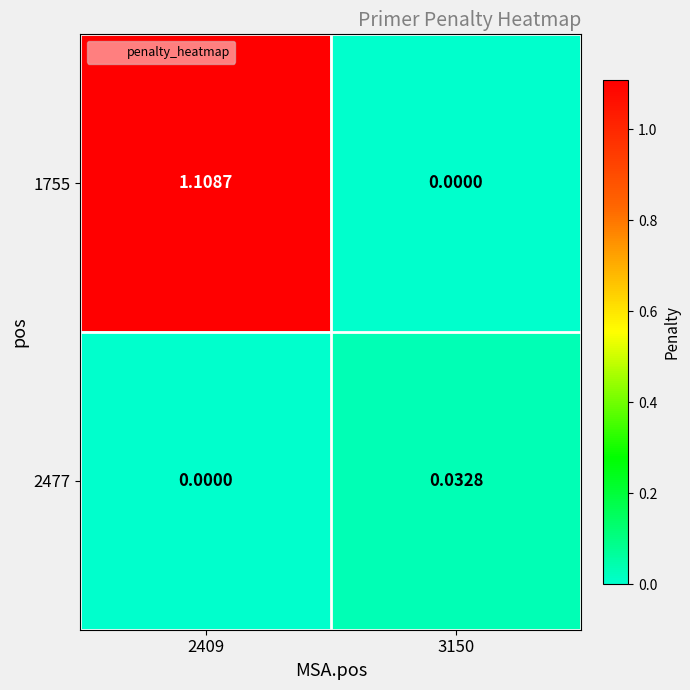

Is the value of 2477 at 2409 greater than the value of 1755 at 2409?

No